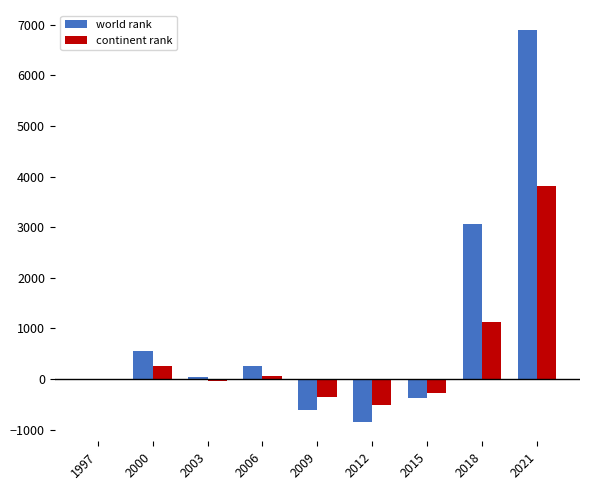

Which category has the highest value in the world rank series?

2021